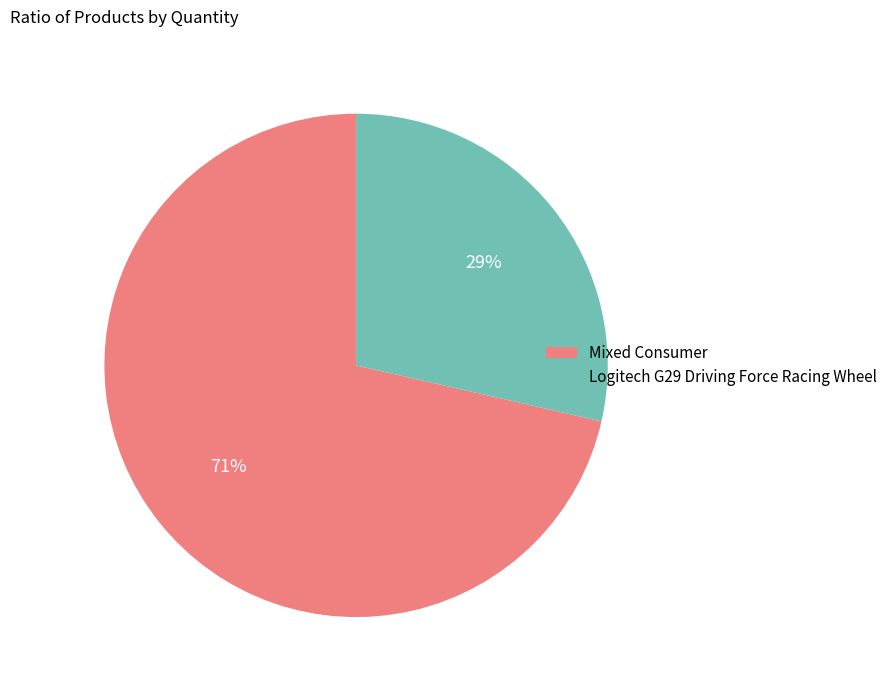

Do Mixed Consumer and Logitech G29 Driving Force Racing Wheel together represent more than half of the pie?

Yes